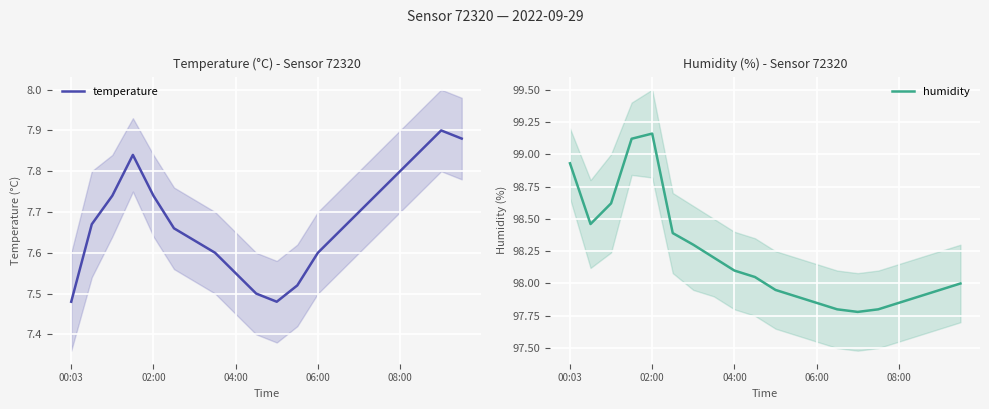

True or false: humidity and temperature intersect in this chart.

False